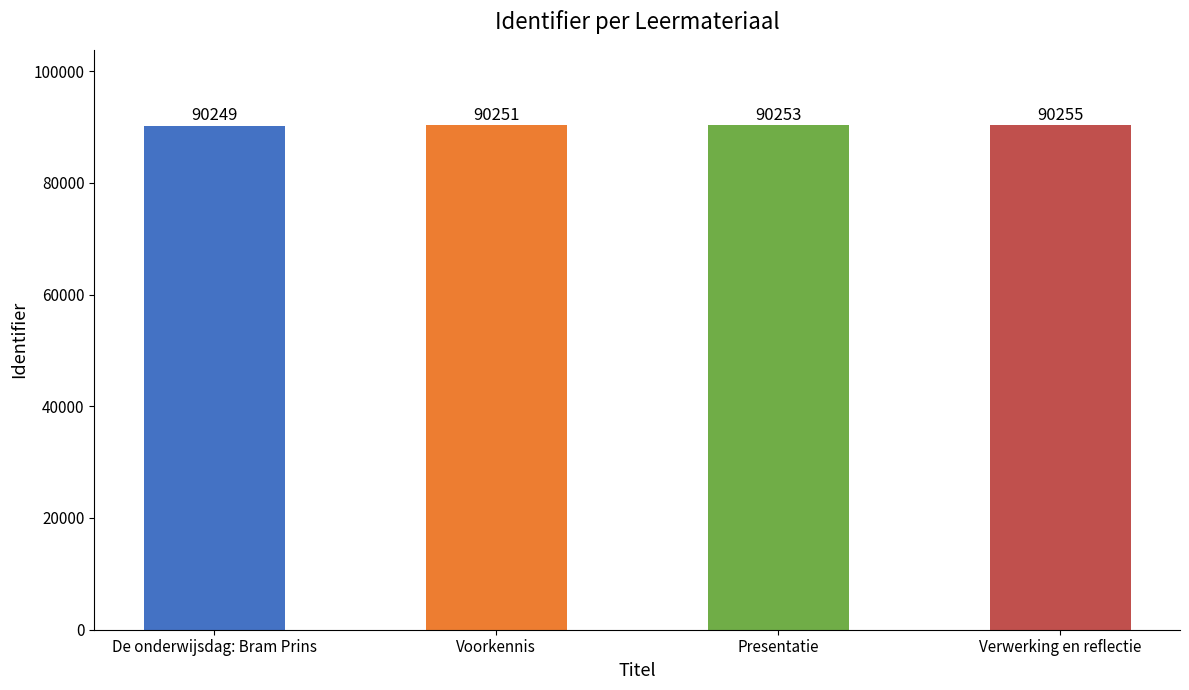

The value at Voorkennis is 160226. True or false?

False